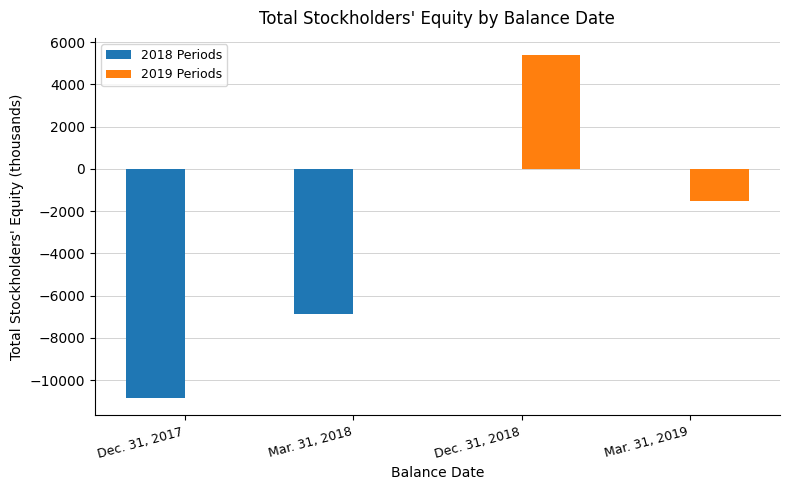

What is the sum of the 2018 Periods values at Mar. 31, 2018 and Mar. 31, 2019?

-6875